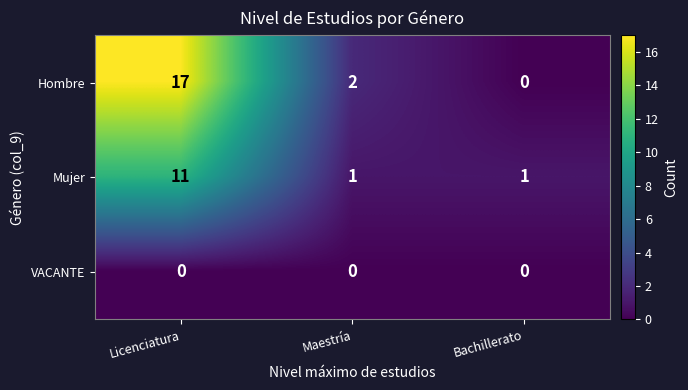

How many series are shown in this chart?

3